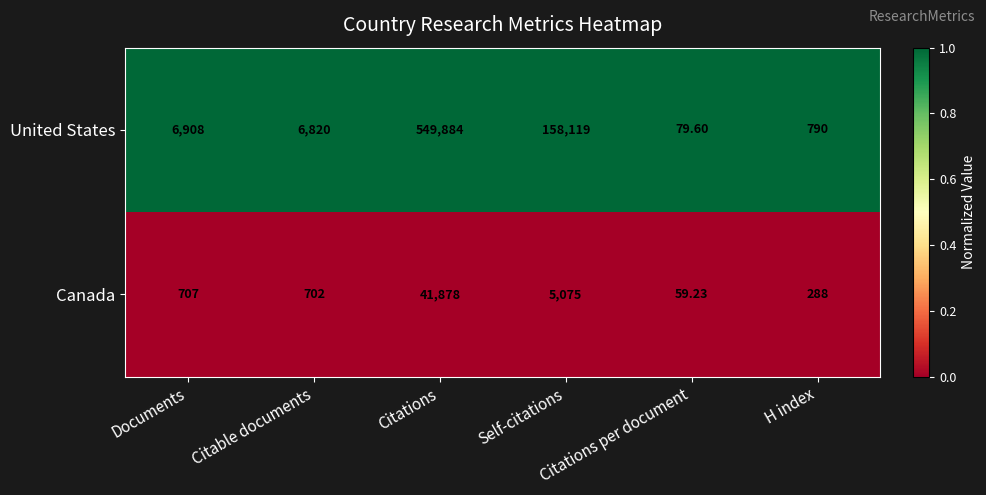

What is the difference between the highest and lowest values at Citable documents?

6118.0